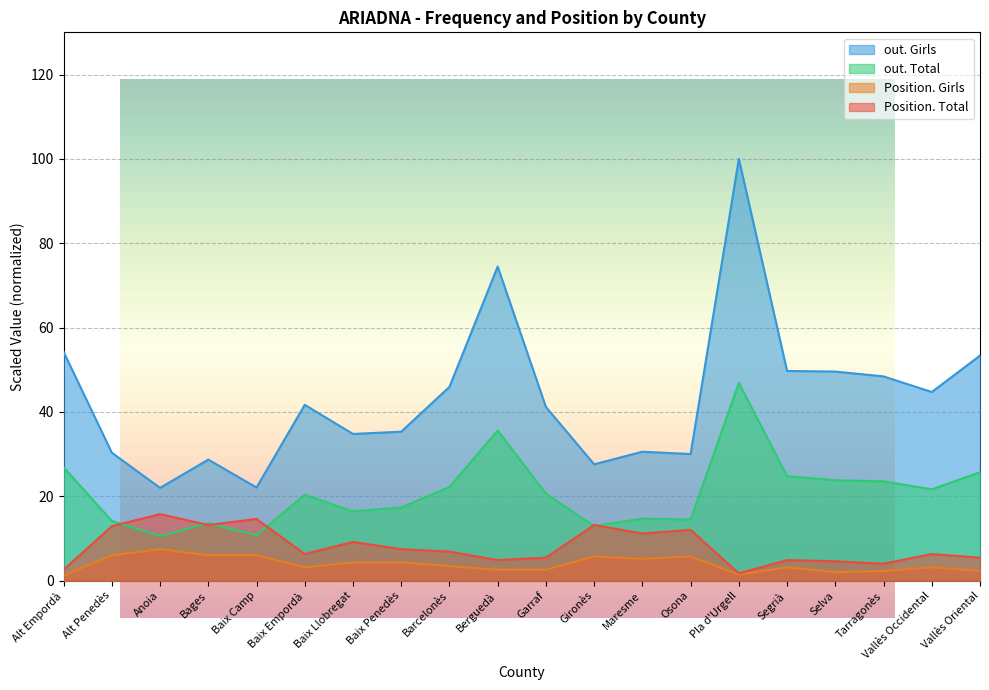

Rank the series by their maximum value, from lowest to highest.

Position. Girls, Position. Total, out. Total, out. Girls